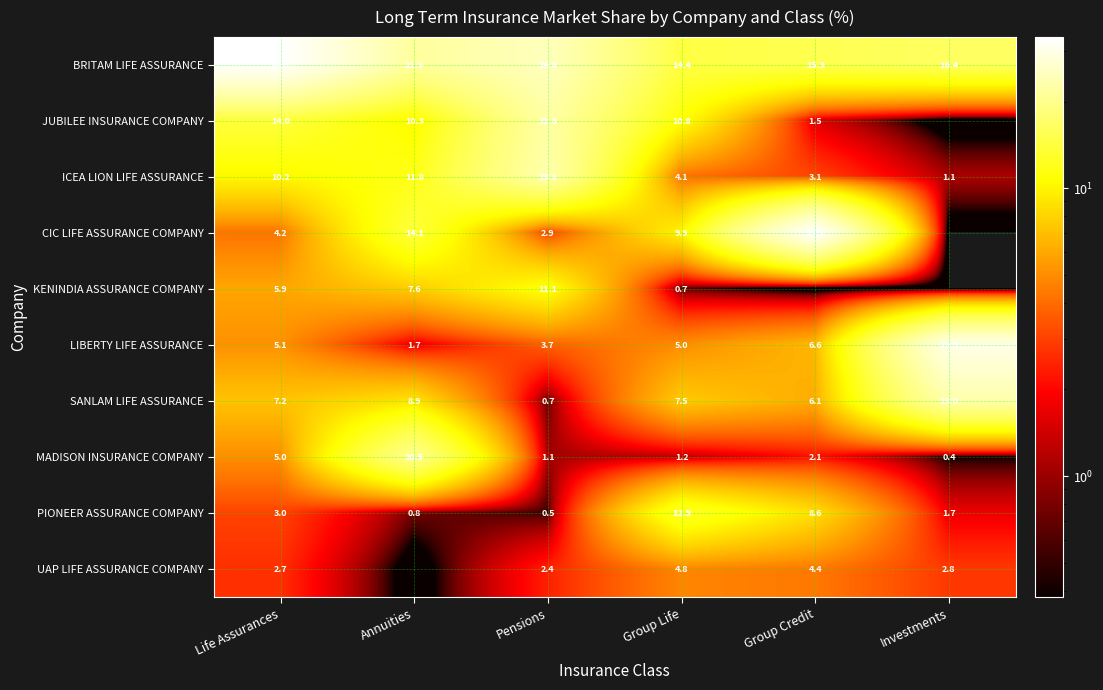

Is the value of MADISON INSURANCE COMPANY at Investments greater than the value of BRITAM LIFE ASSURANCE at Annuities?

No